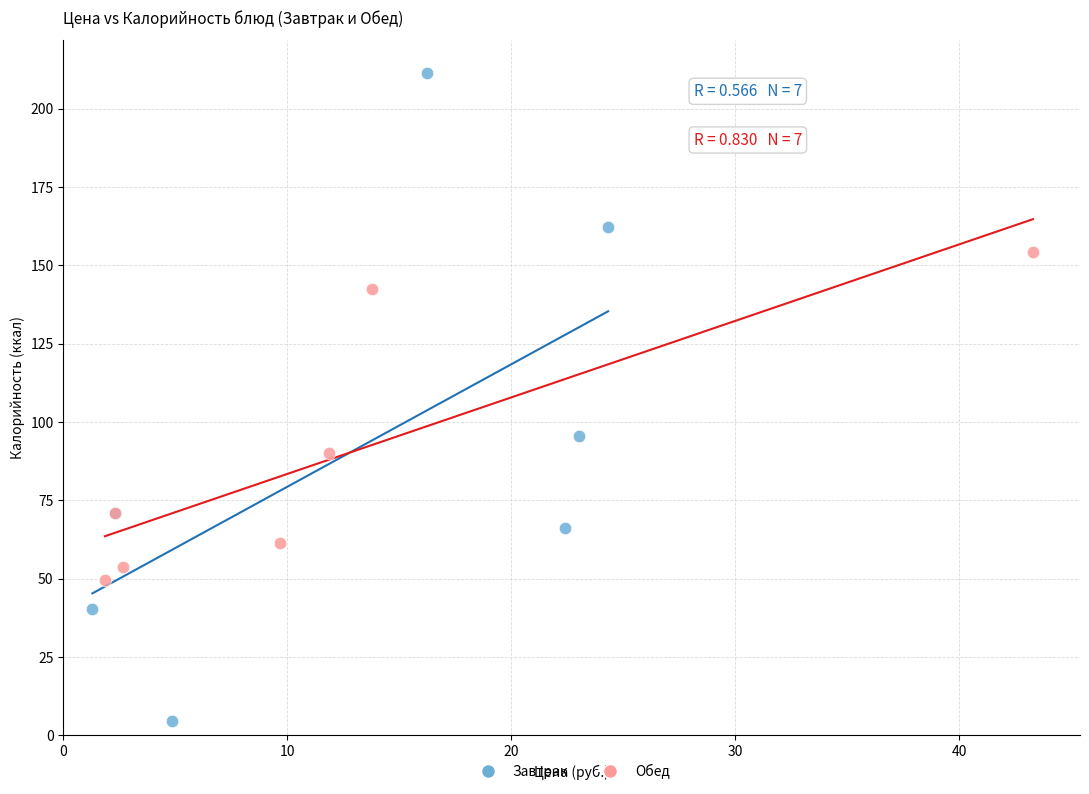

What are all the series names shown in the legend?

Завтрак, Обед